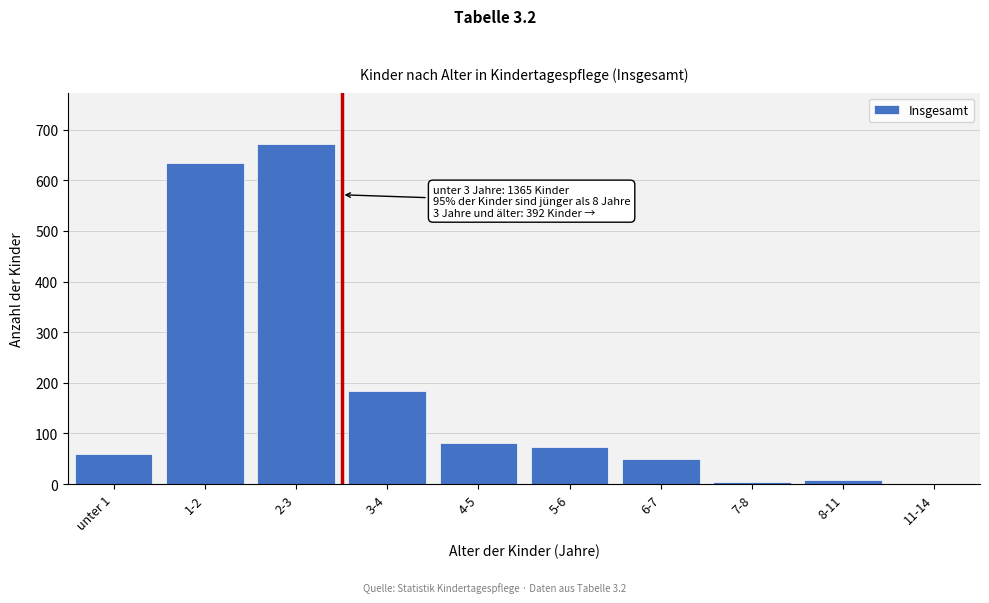

What is the change in value from 3-4 to 4-5?

-103